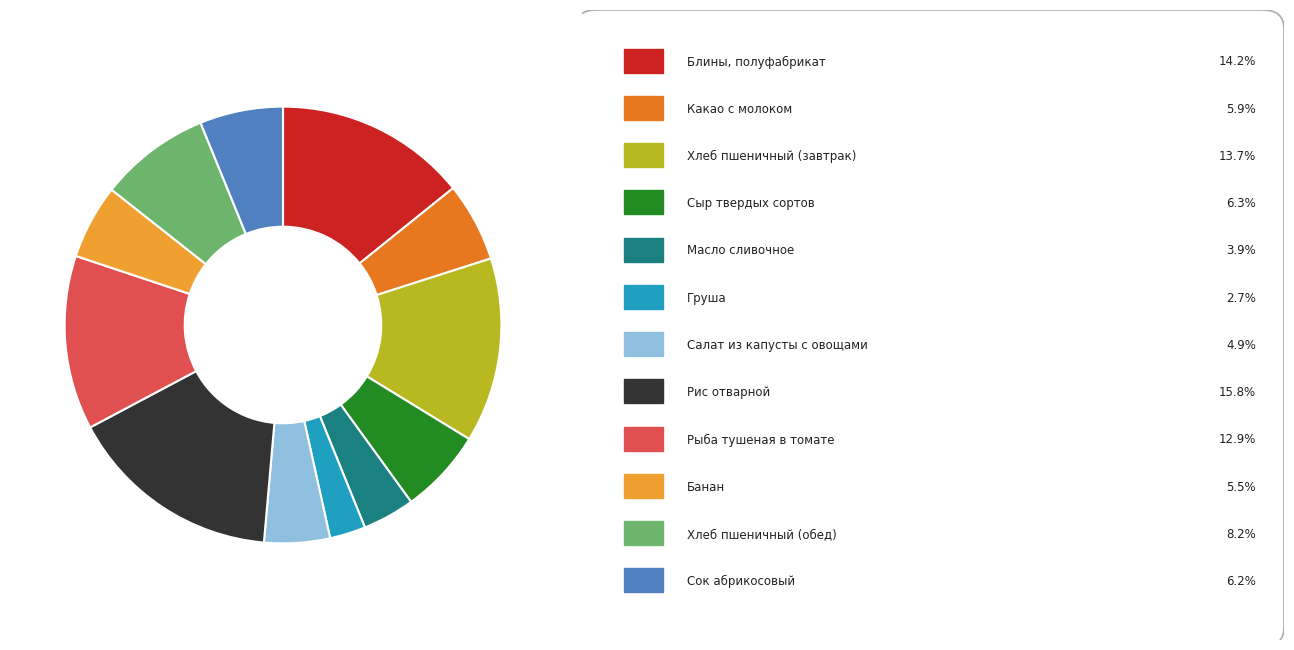

Is there a majority slice in this chart?

No